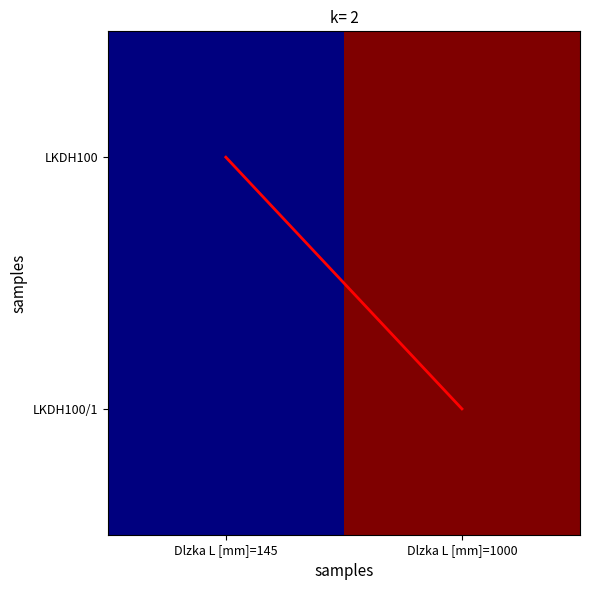

At which category is the sum across all series the highest?

Dlzka L [mm]=1000